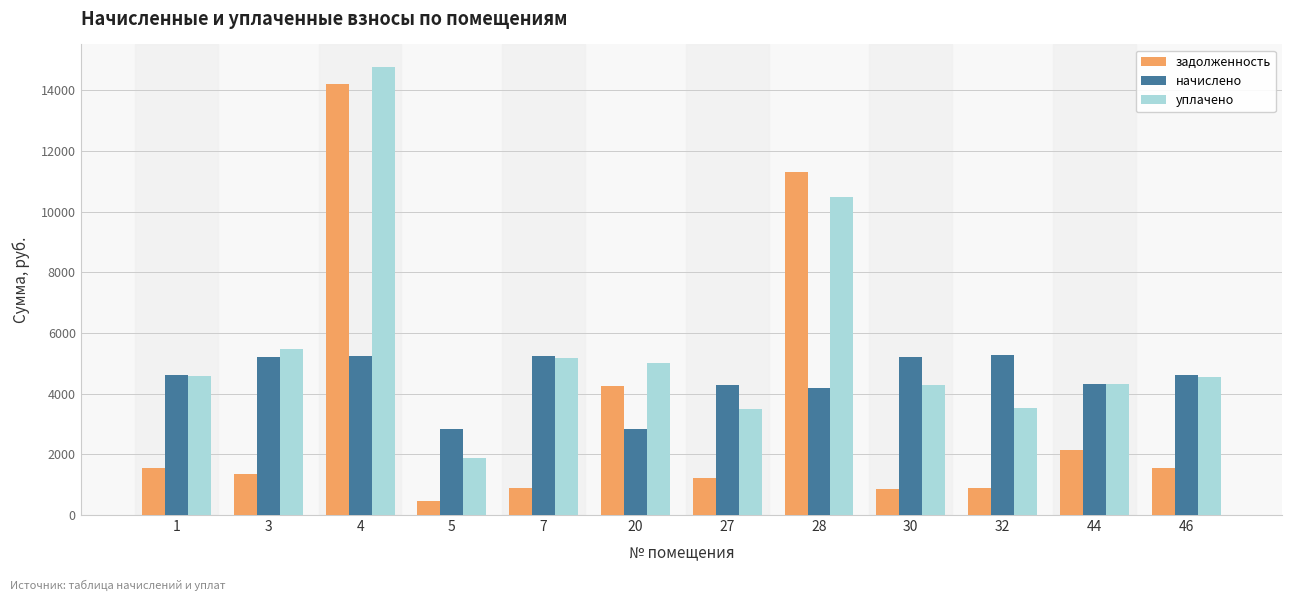

What is the difference between the maximum and minimum values in the начислено series?

2455.7